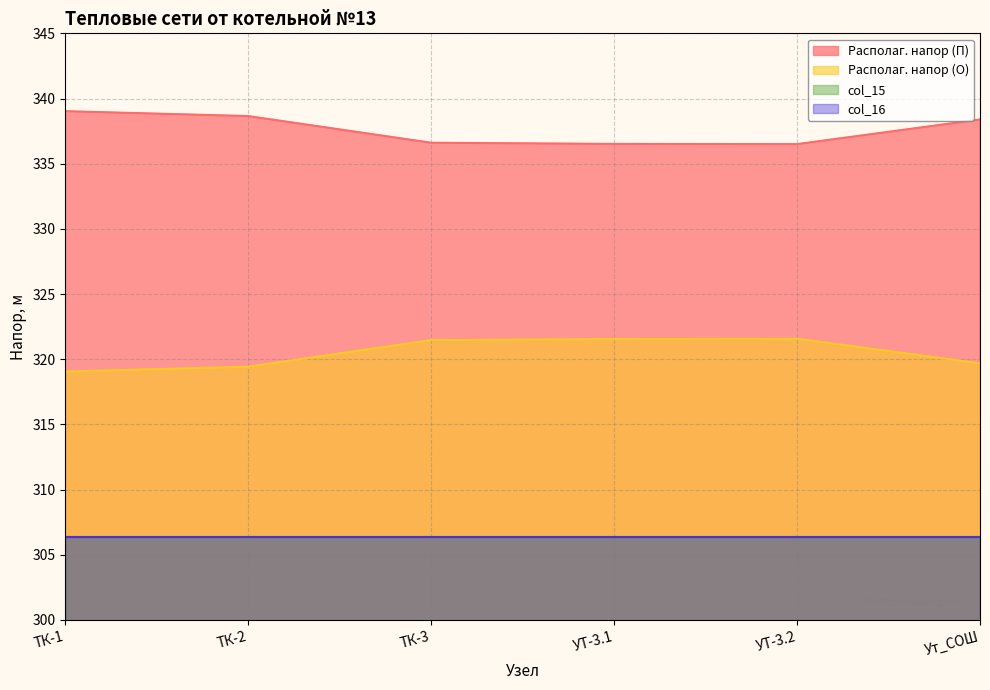

How many values in the Располаг. напор (О) series are below 321?

3